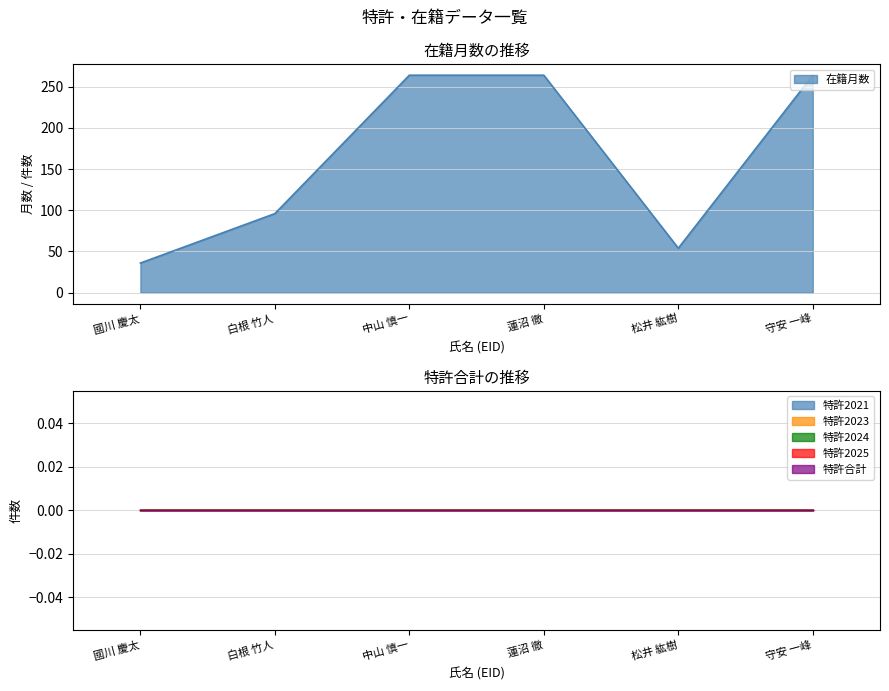

Read the 在籍月数 value at 國川 慶太.

36